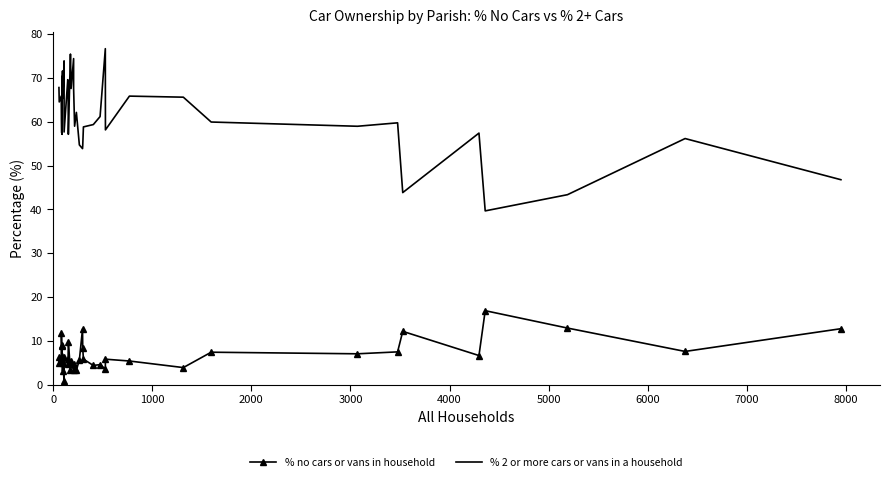

Reading left to right, transcribe all the data shown in this chart.

% no cars or vans in household: 5.1	6.5	6.1	11.9	9.2	6.6	8.8	5.5	3.2	5.1	0.9	6.3	4.7	6.0	9.7	3.4	5.5	3.4	4.8	3.7	3.4	5.7	12.8	8.4	5.9	4.4	4.6	3.6	5.9	5.5	4.0	7.5	7.1	7.5	12.2	6.7	16.9	13.0	7.6	12.8
% 2 or more cars or vans in a household: 67.8	64.5	65.9	60.7	57.5	70.3	57.1	68.1	71.6	65.3	73.9	57.7	69.6	68.2	57.1	75.4	67.6	74.4	67.6	59.0	62.1	54.7	53.9	54.5	58.8	59.4	61.2	76.7	58.1	65.8	65.6	59.9	59.0	59.8	43.8	57.4	39.7	43.4	56.2	46.8